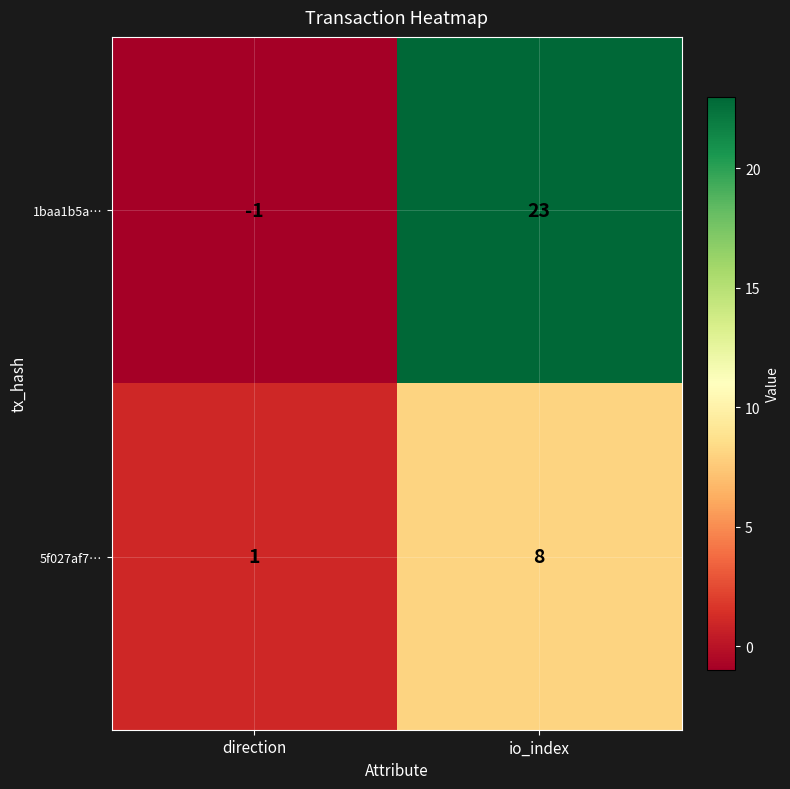

The 1baa1b5a… series shows 37 at io_index. True or false?

False